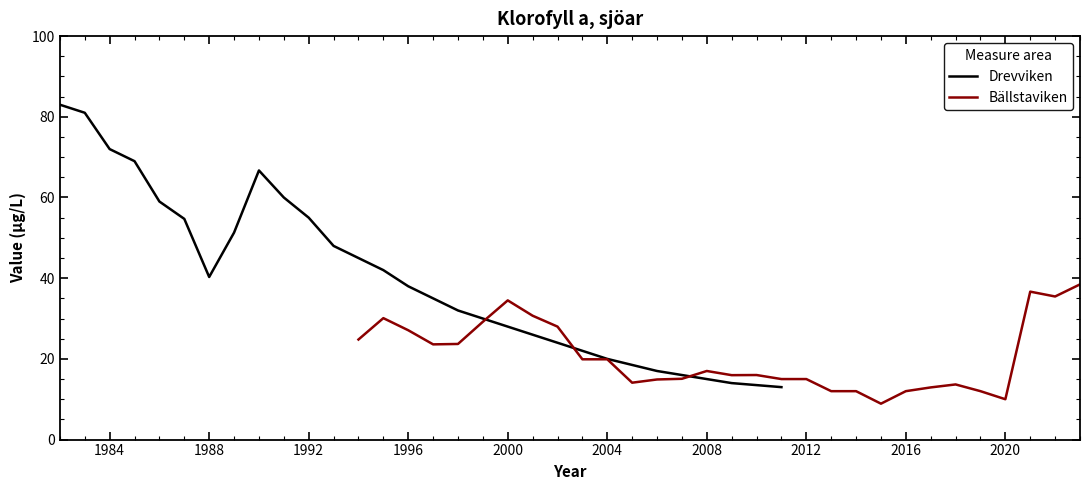

Is it true that Bällstaviken equals 12.0 at 2016?

True